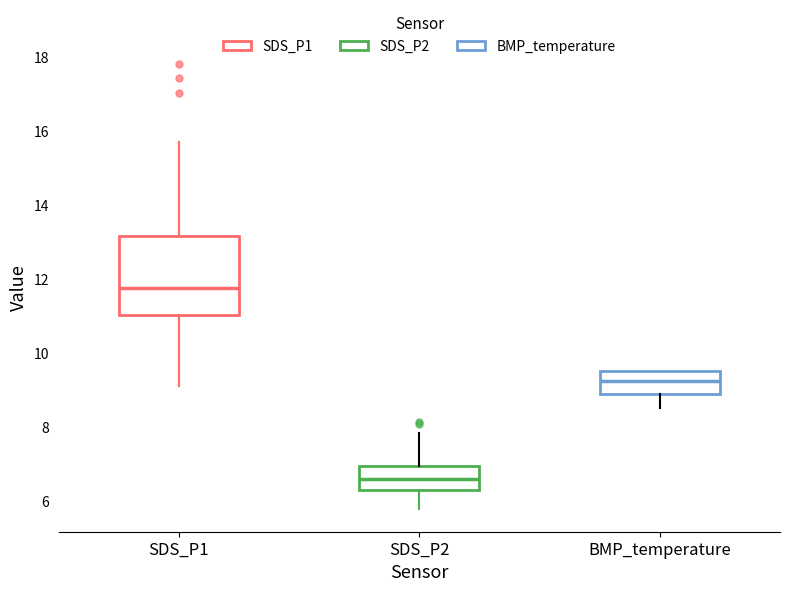

Where does the lower whisker of the box for SDS_P2 end on the y-axis? The values are not printed on the chart, so give them approximately, as read against the axis.

5.8